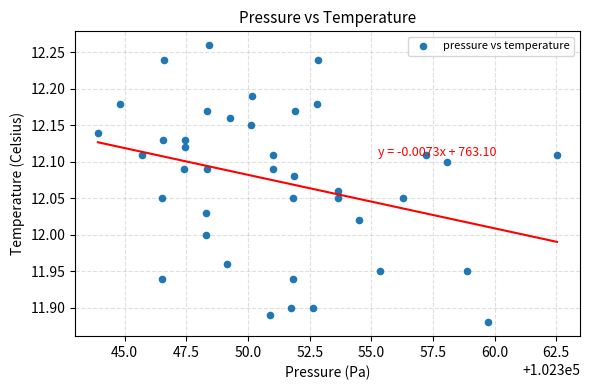

What is the range of Y values (max minus min)?

0.4